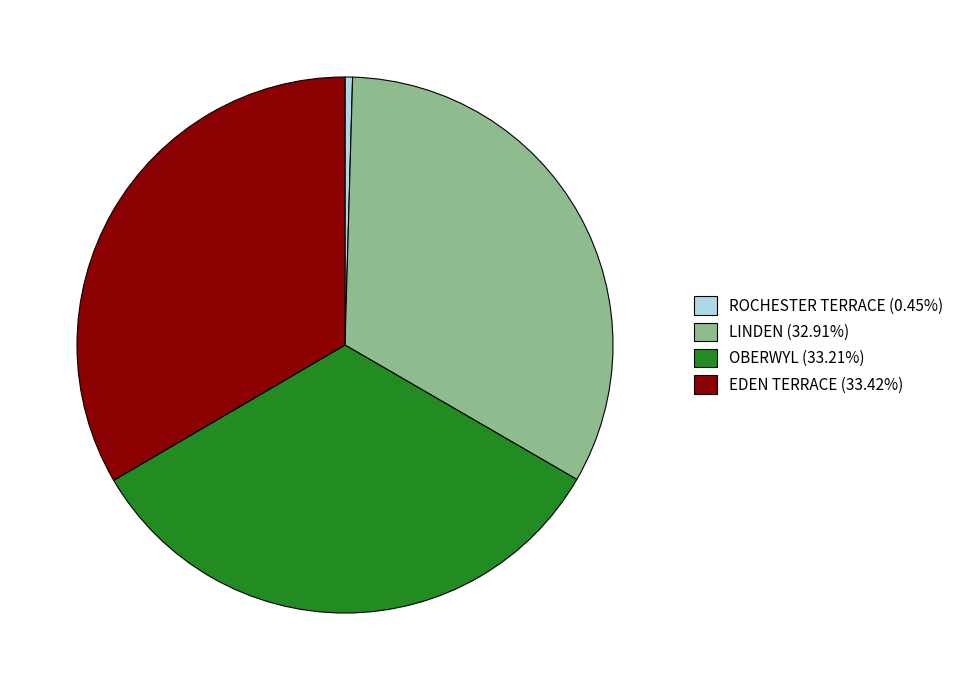

What is the ratio of the value at EDEN TERRACE (33.42%) to the value at LINDEN (32.91%)?

1.0